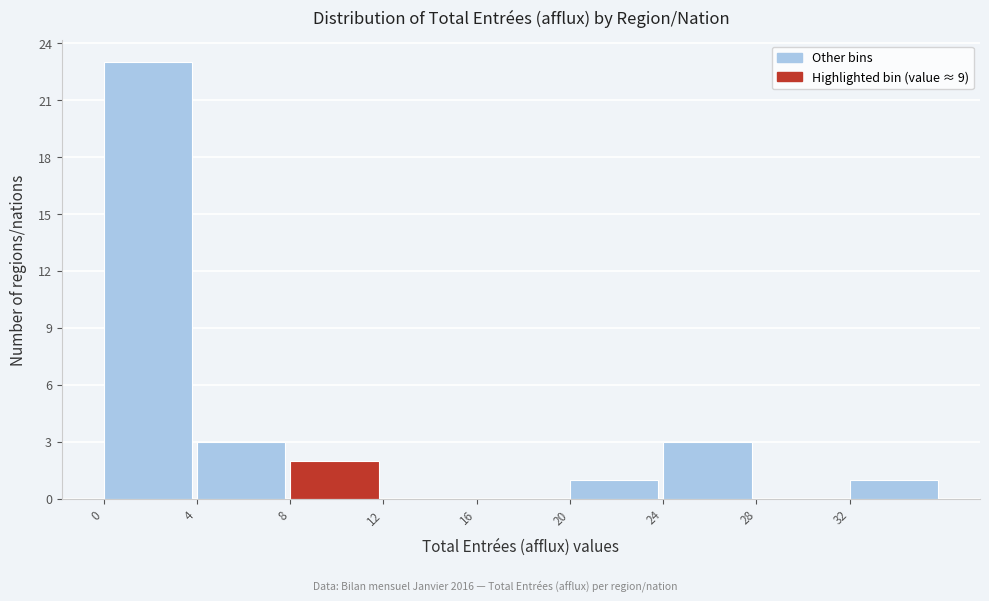

Which range on the x-axis has the tallest bar?

0 to 4